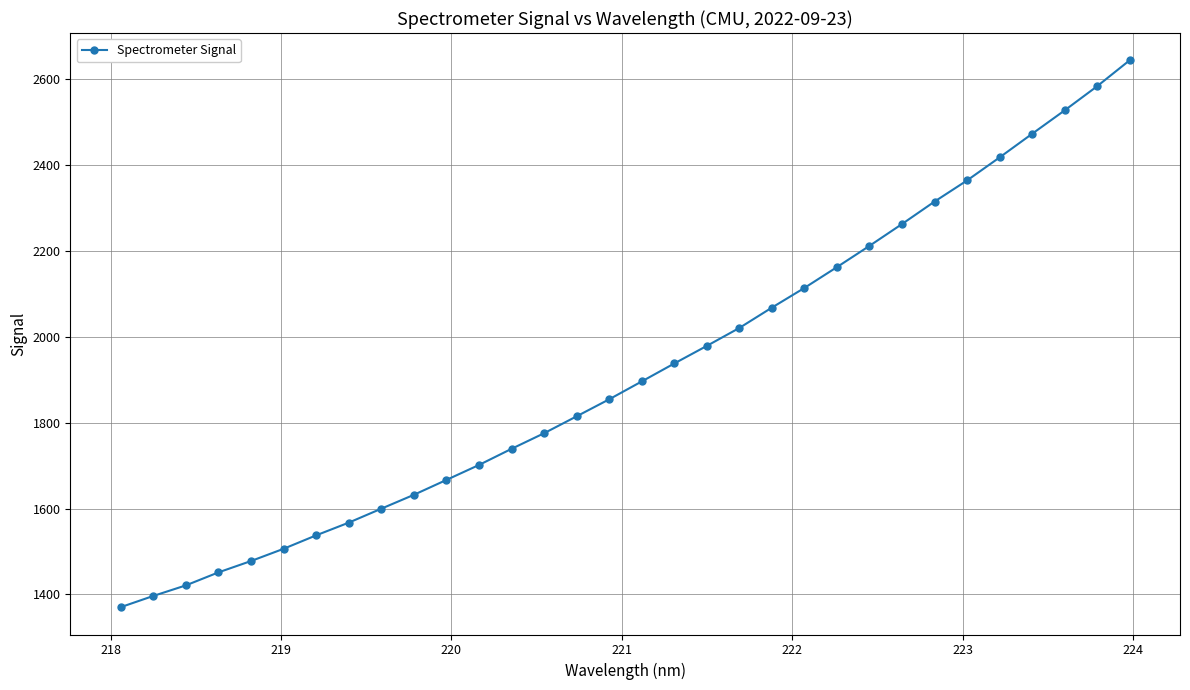

What is the value of the 26th point from the left?

2315.4